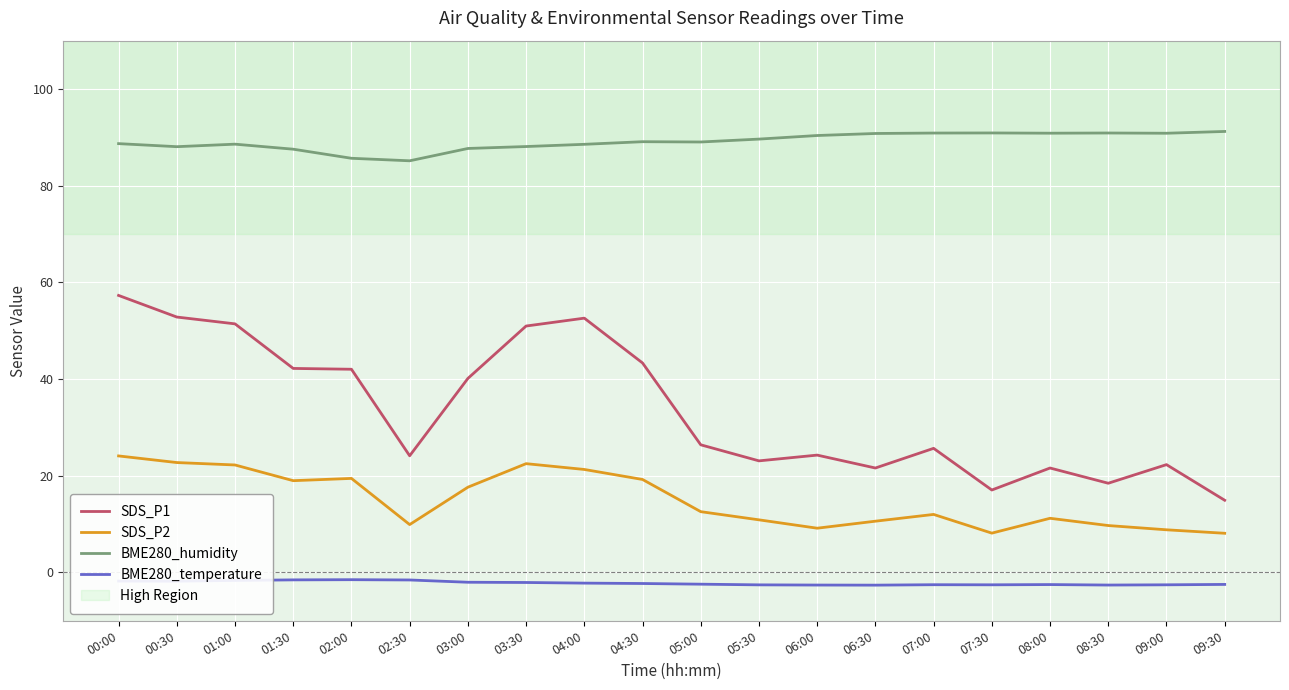

The BME280_humidity series shows 90.4 at 06:00. True or false?

True